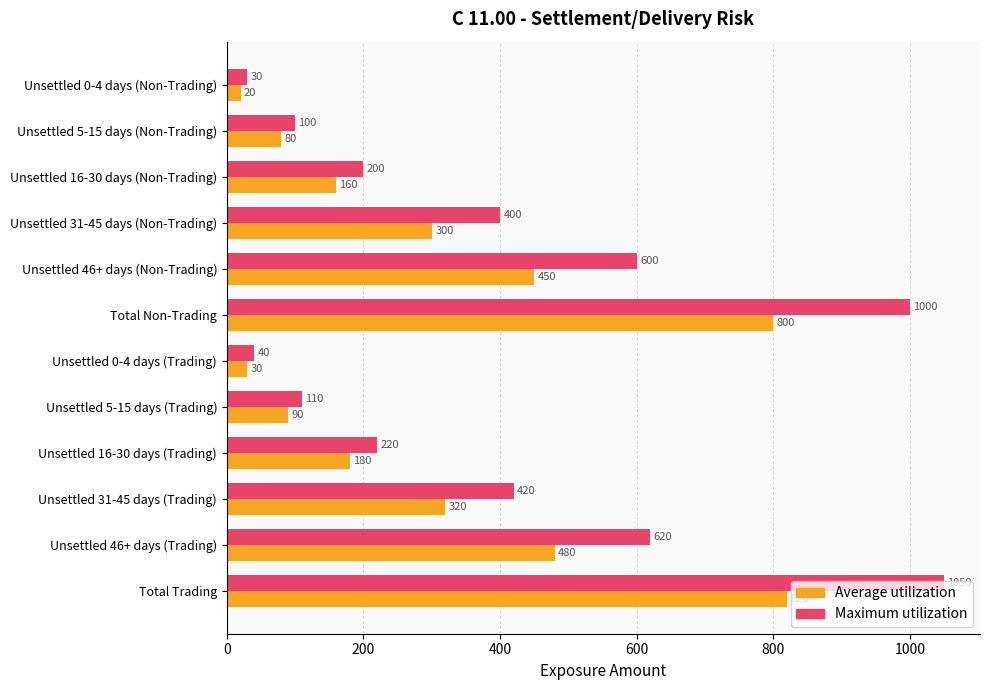

Which category has the highest value in the Maximum utilization series?

Total Trading